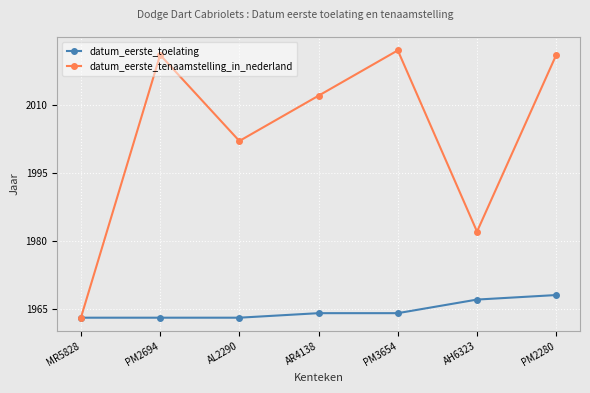

What are all the series names shown in the legend?

datum_eerste_toelating, datum_eerste_tenaamstelling_in_nederland